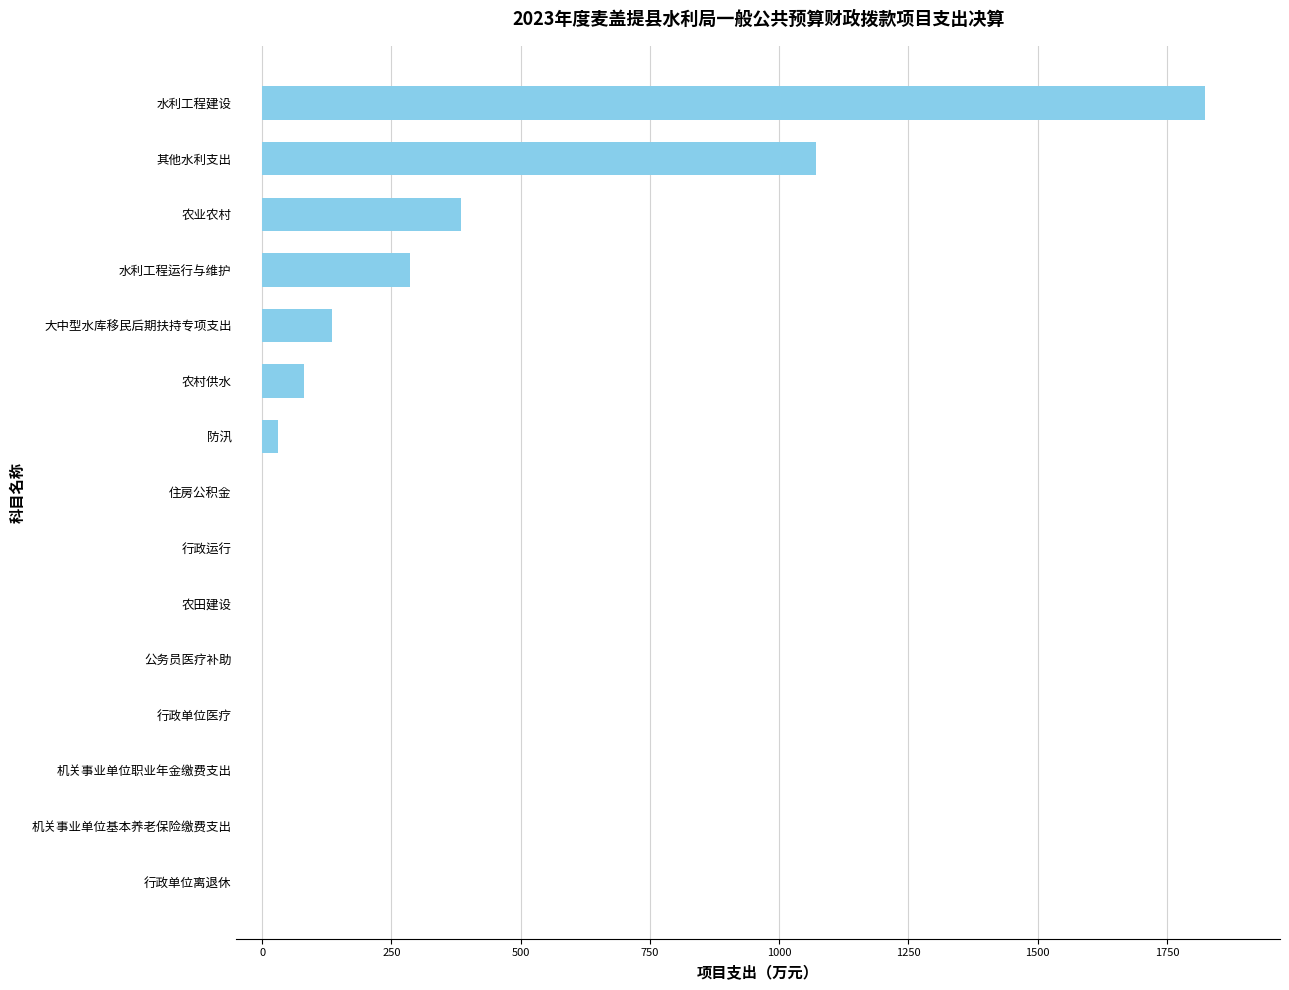

Which label corresponds to the largest value in the chart?

水利工程建设